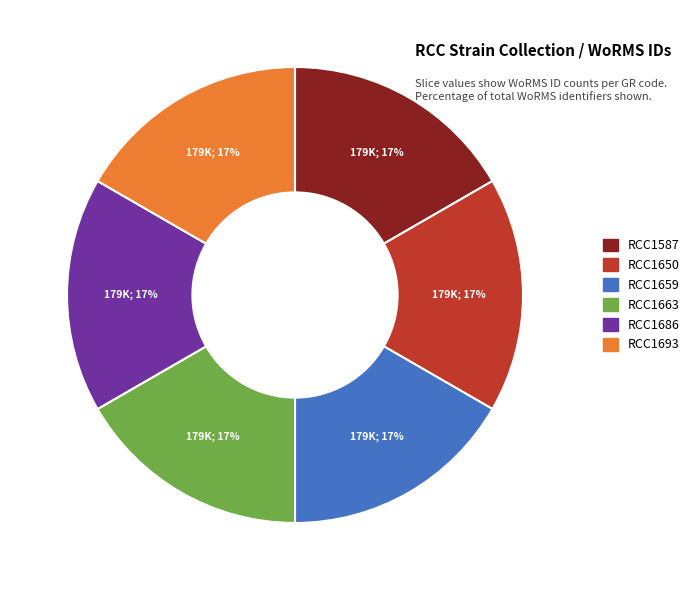

To the nearest percent, what percentage of the pie is RCC1663?

17%